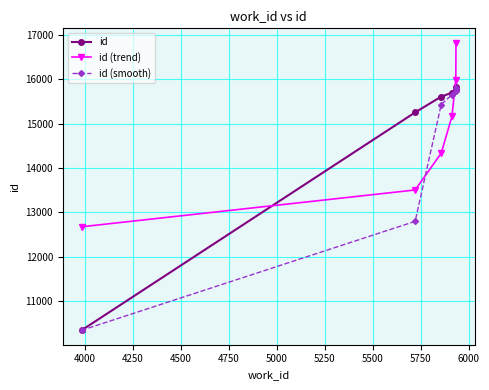

Reading left to right, transcribe all the data shown in this chart.

id: 10343.0	15251.0	15606.0	15695.0	15778.0	15812.0
id (trend): 12675.0	13504.0	14333.0	15162.0	15991.0	16820.0
id (smooth): 10343.0	12797.0	15428.5	15650.5	15736.5	15795.0